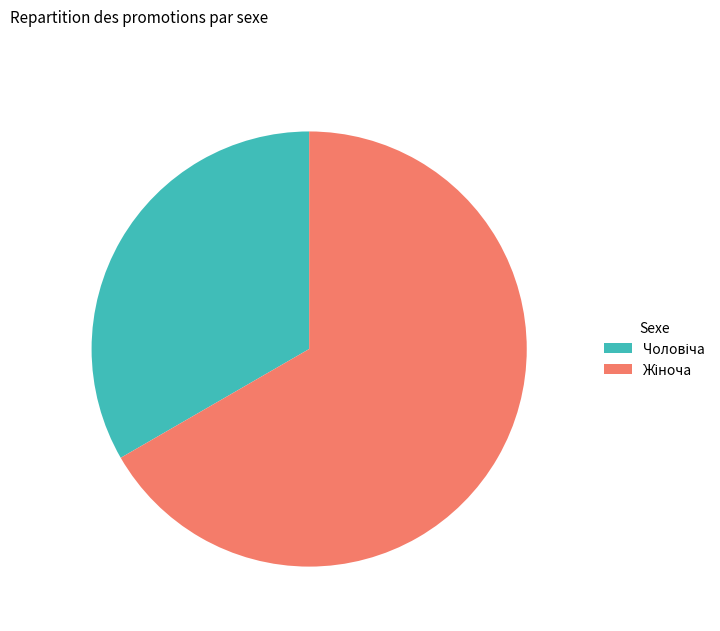

Is there any slice that represents more than half of the pie?

Yes